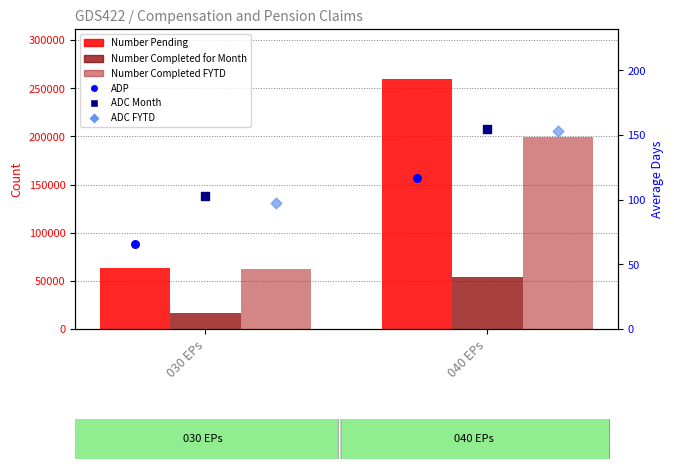

Which series contains the highest Y value?

Number Pending